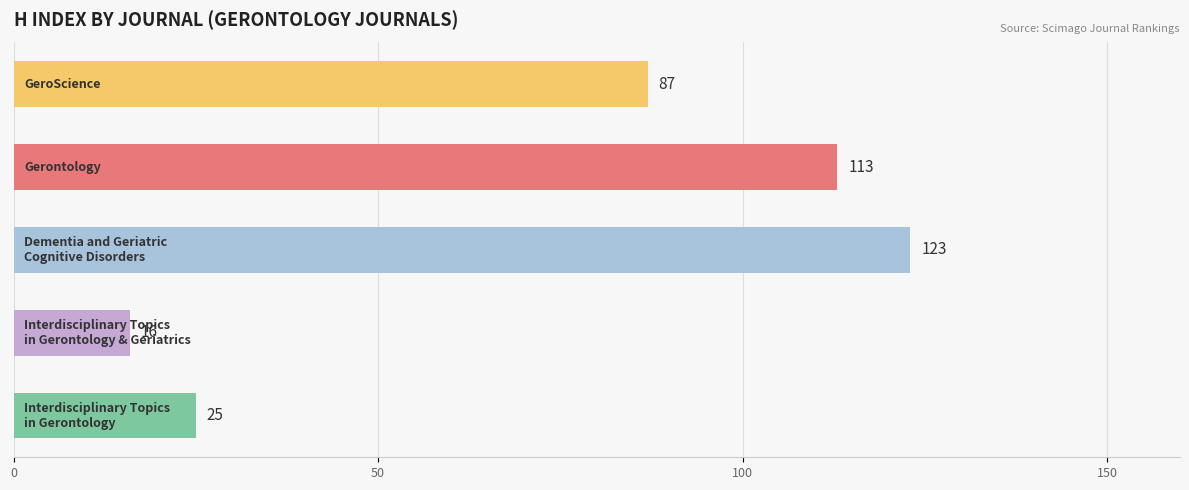

What is the greatest value displayed?

123